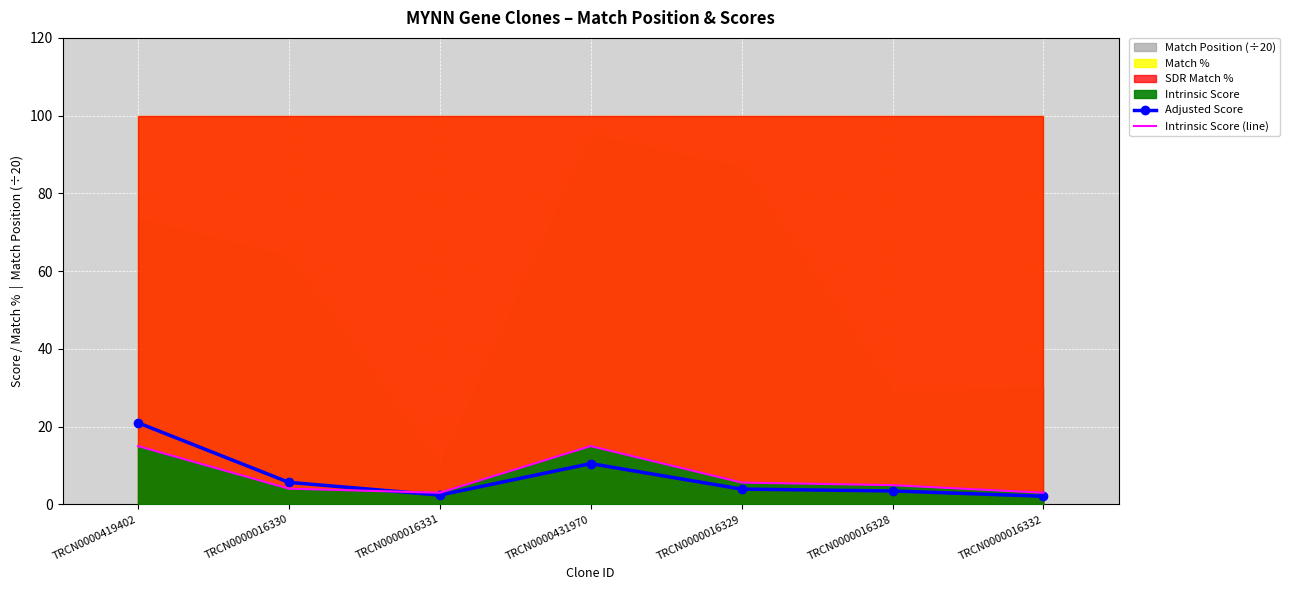

In Adjusted Score, how many points are lower than both neighbors (excluding endpoints)?

1